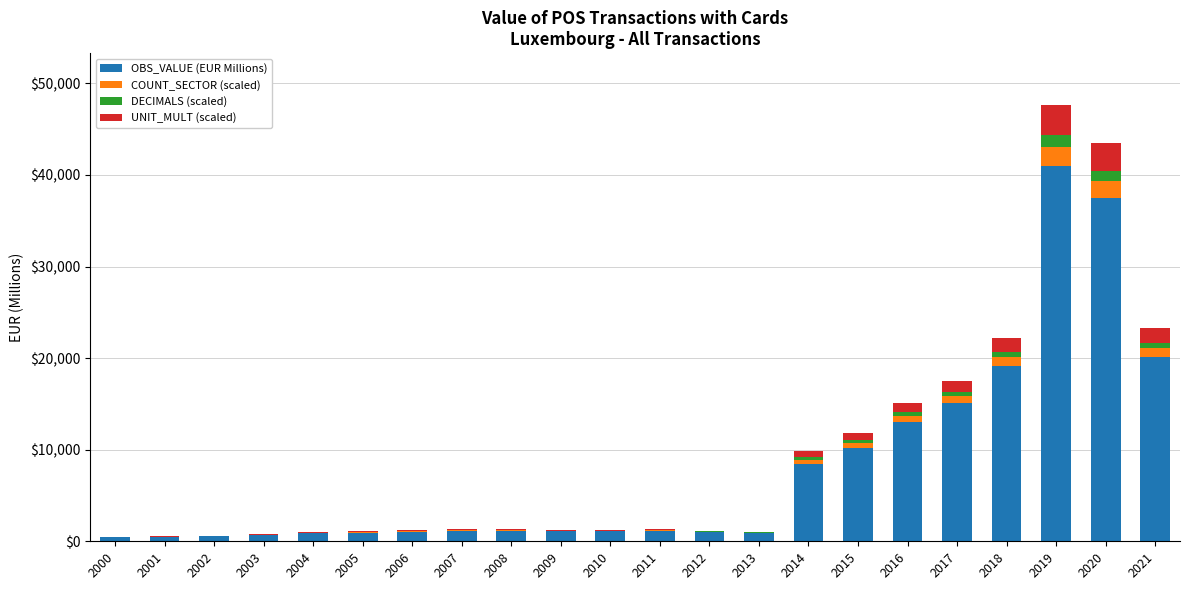

The value of OBS_VALUE (EUR Millions) at 2020 is 66842.3. True or false?

False